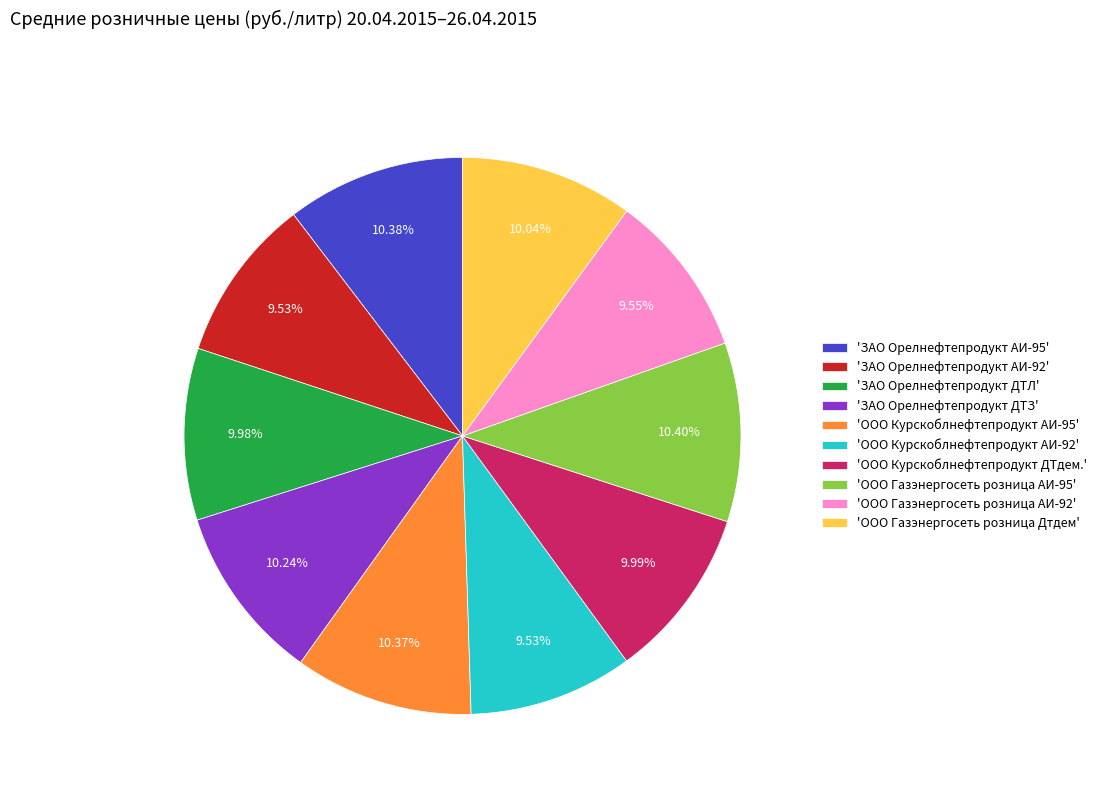

Approximately how many times larger is the value at 'ЗАО Орелнефтепродукт ДТЗ' compared to 'ООО Газэнергосеть розница АИ-95'?

1.0